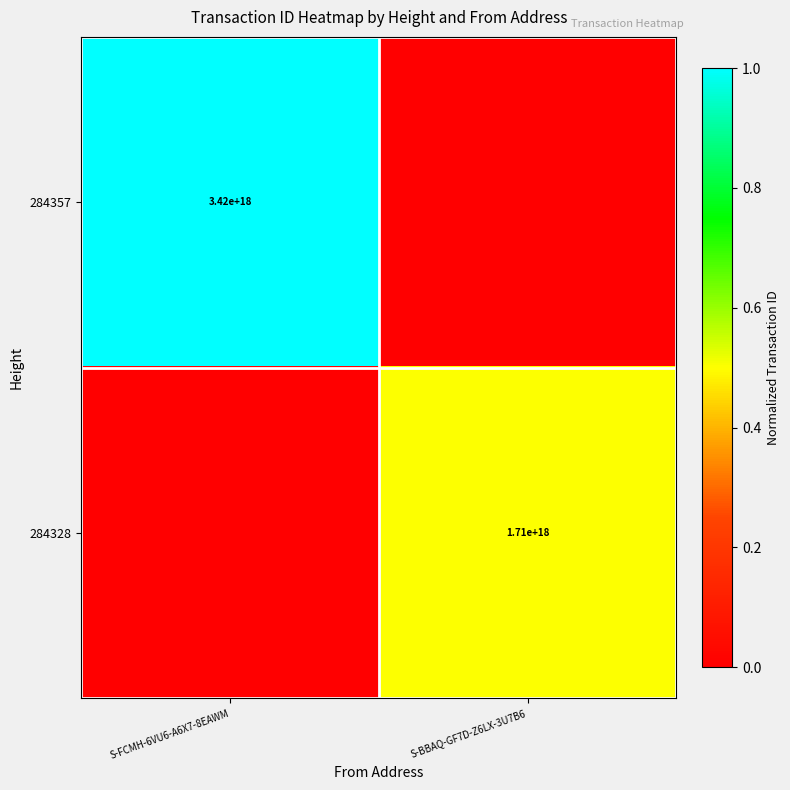

The value of 284328 at S-BBAQ-GF7D-Z6LX-3U7B6 is 1710000000000000000. True or false?

True